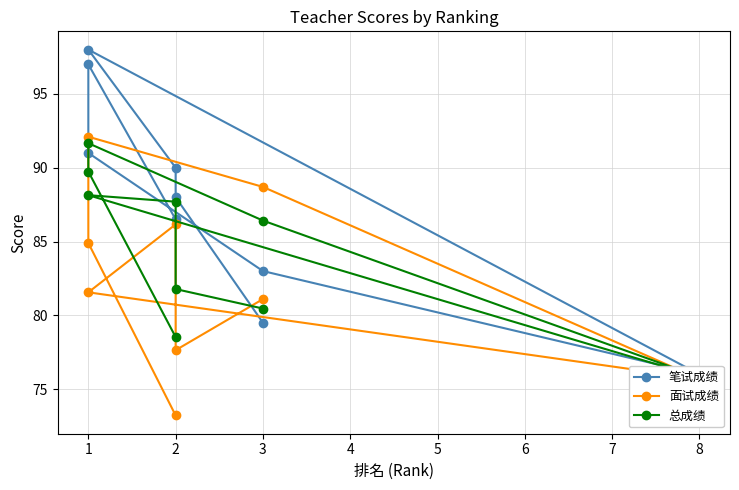

How many values in the 笔试成绩 series exceed 88?

4